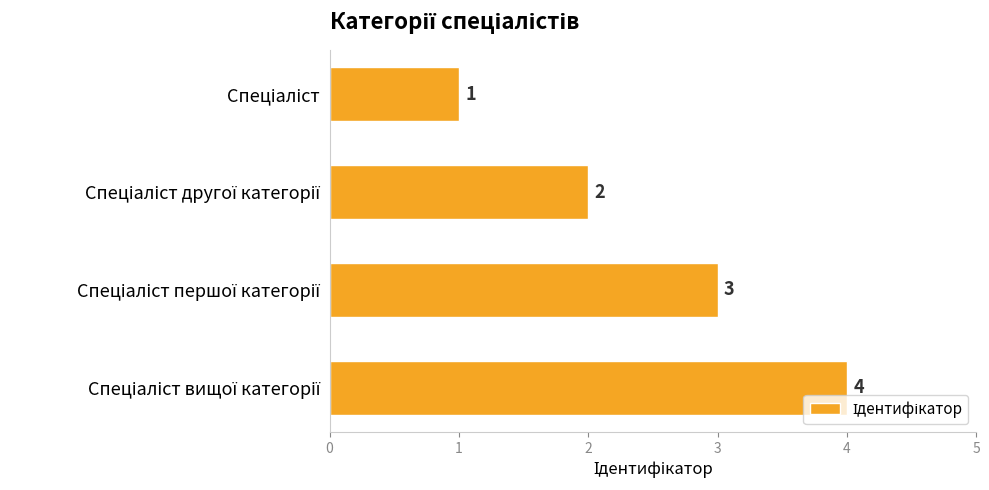

What is the maximum value shown in the chart?

4